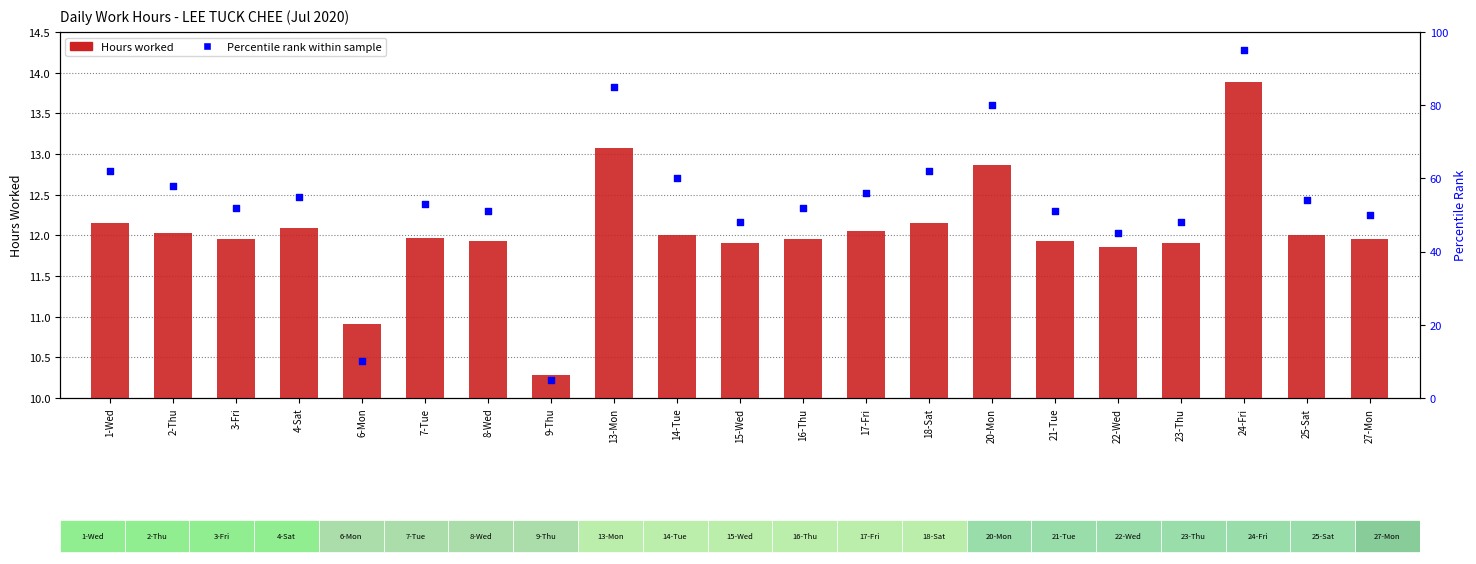

Which series has the largest Y range (max minus min)?

Percentile rank within sample